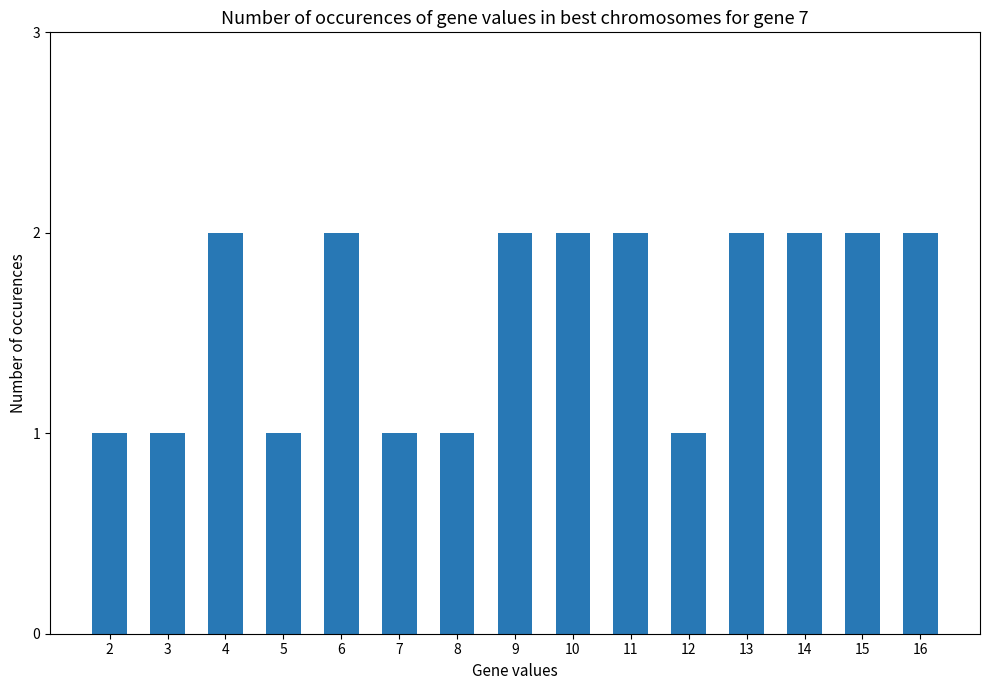

True or false: the data shows 2 at 15.

True